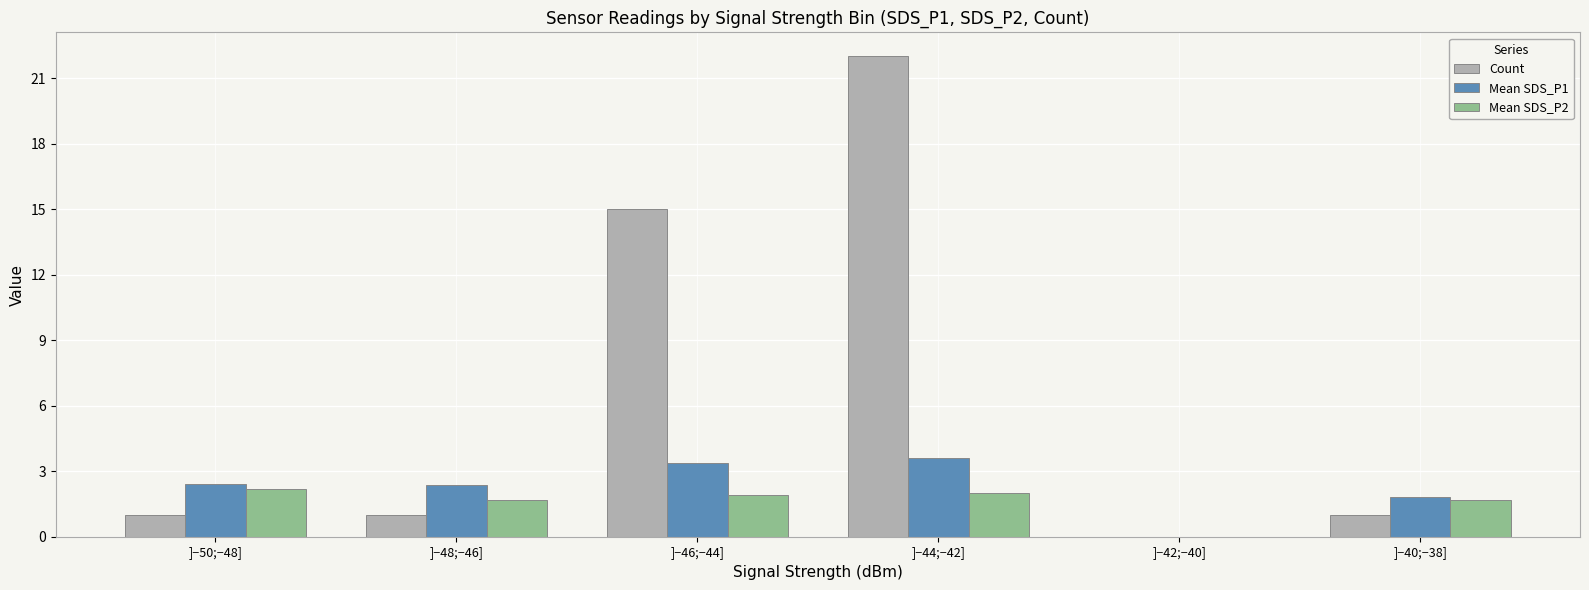

Between ]−42;−40] and ]−40;−38], which series saw the biggest shift?

Mean SDS_P1